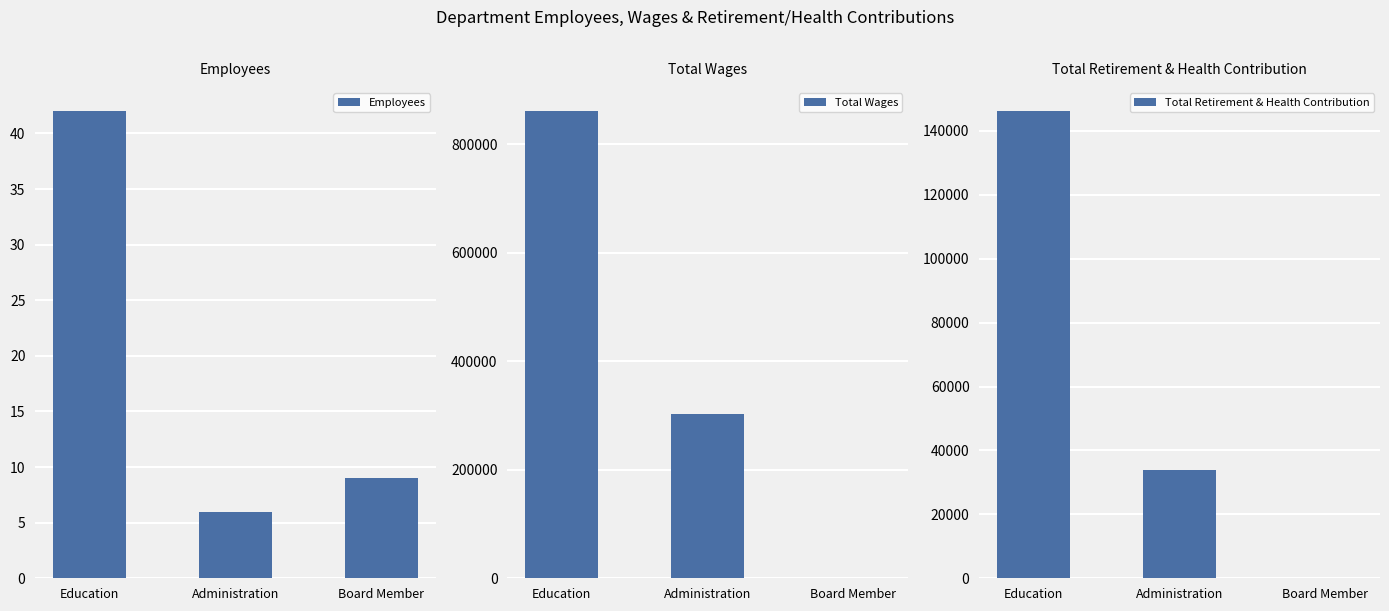

How many values in the Total Wages series are below 301832?

1